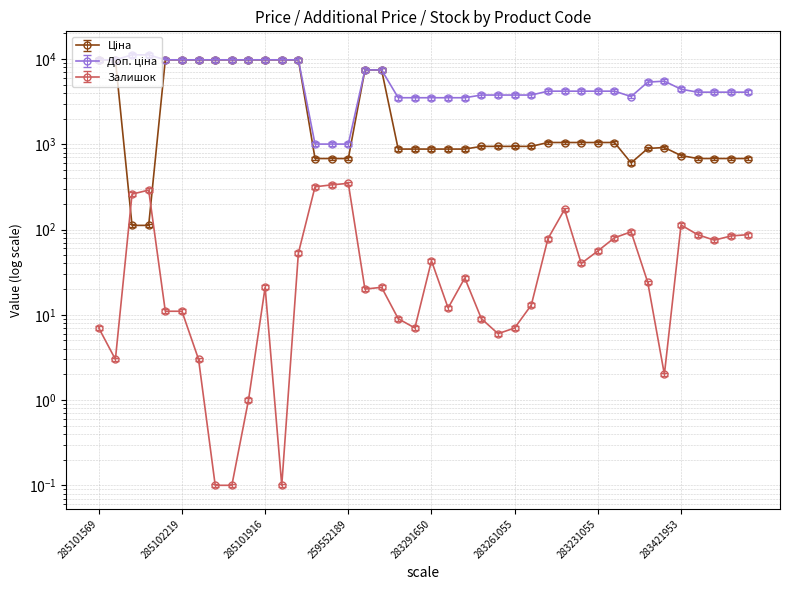

What are all the series names shown in the legend?

Ціна, Доп. ціна, Залишок